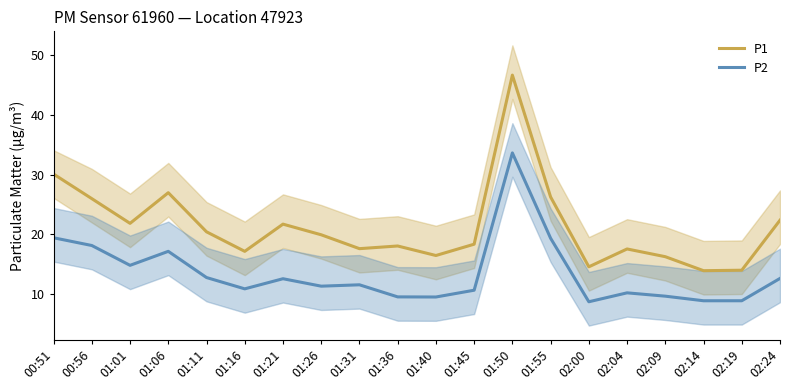

What is the spread (max minus min) of values at 01:36?

8.6